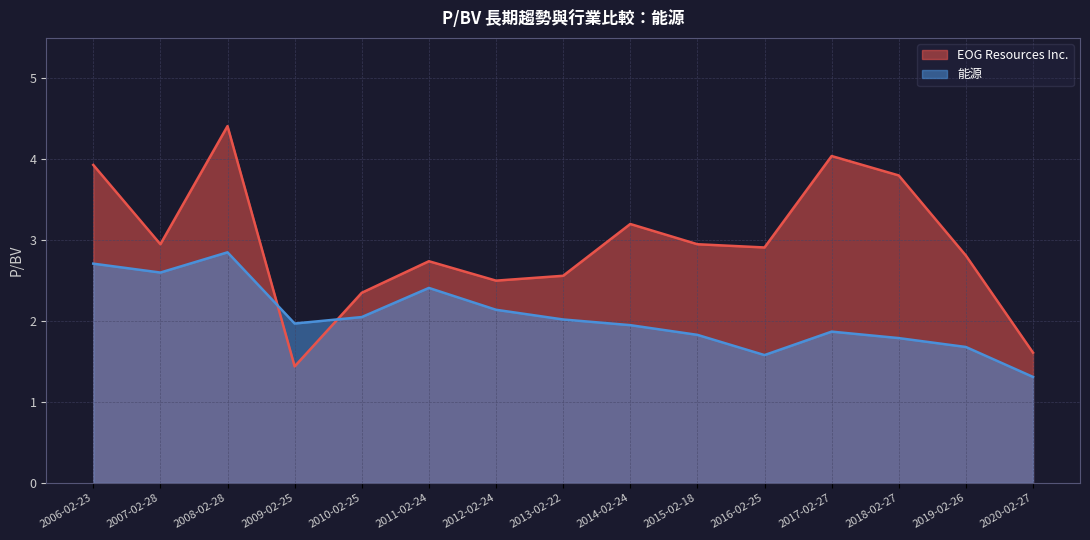

What is the difference between the maximum and minimum values in the 能源 series?

1.5